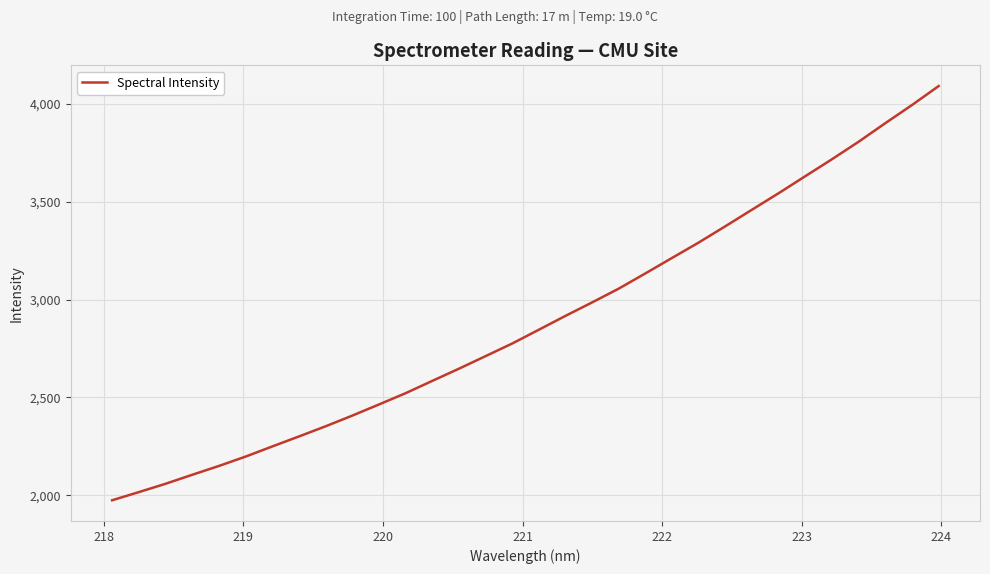

What is the difference between the maximum and minimum values?

2116.6